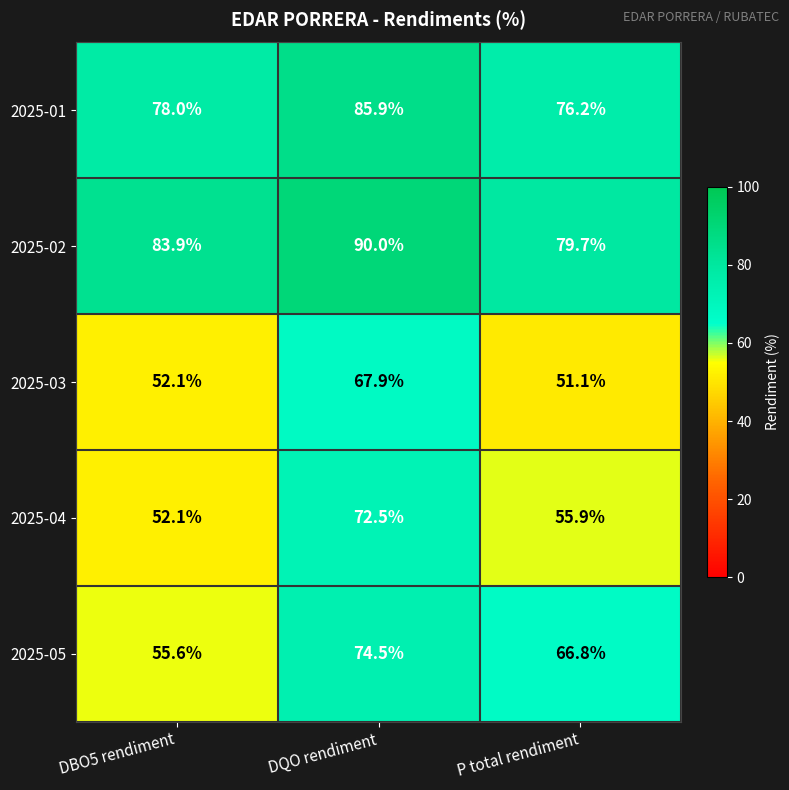

List the series in order of their peak value, lowest first.

2025-03, 2025-04, 2025-05, 2025-01, 2025-02